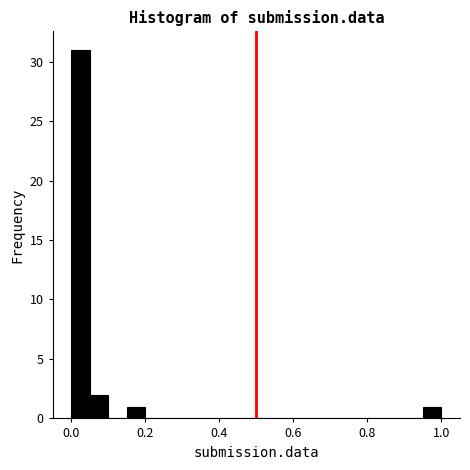

Read against the x-axis, roughly where is the centre of the tallest bar?

0.02